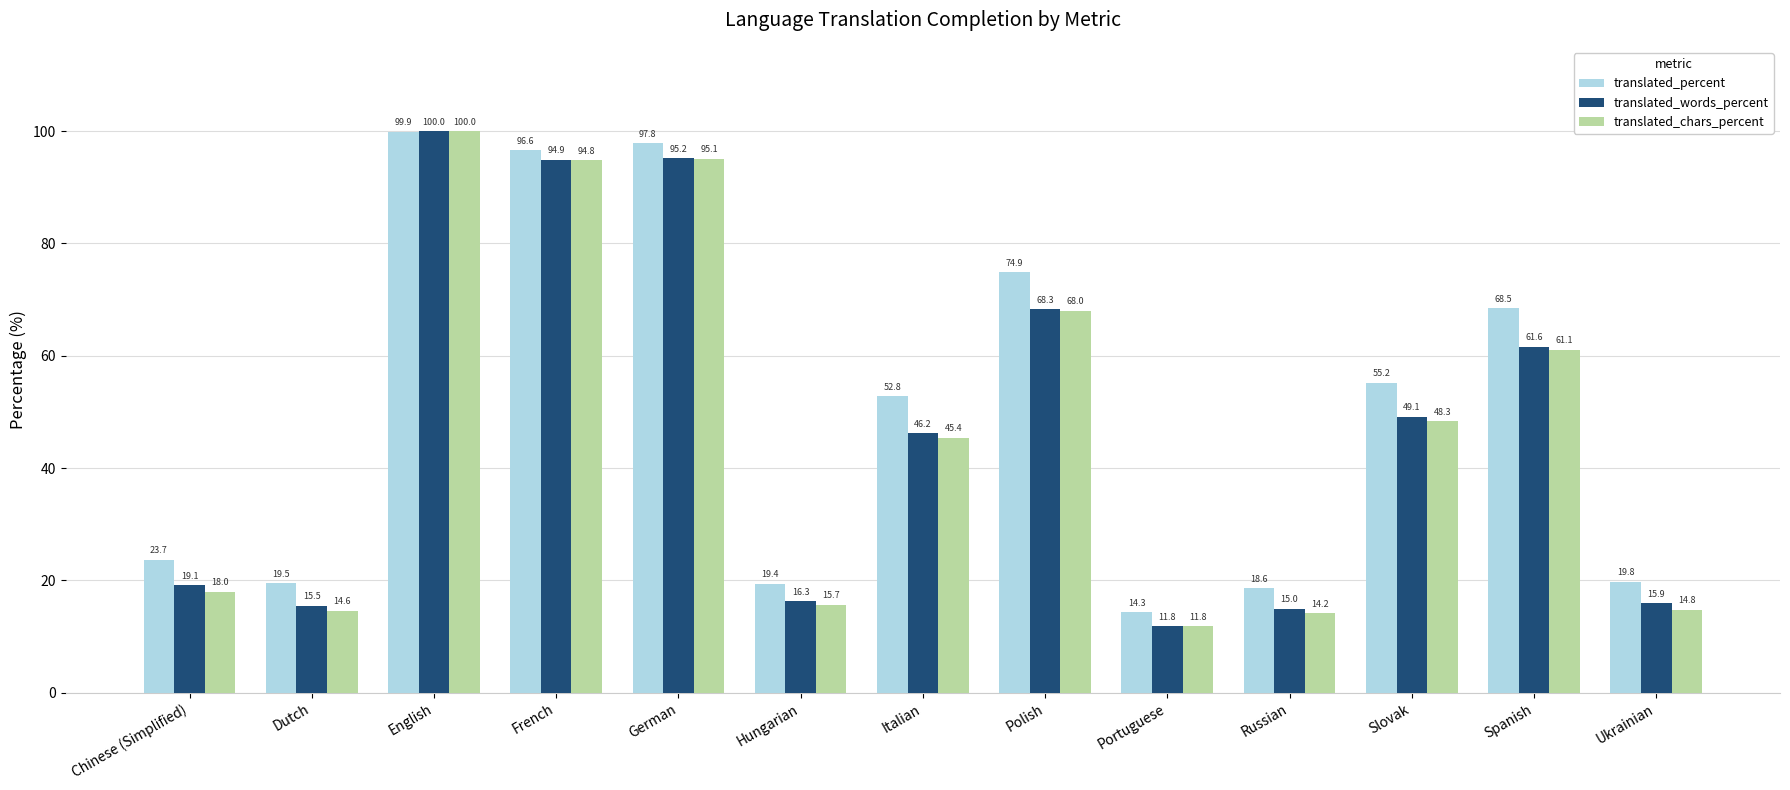

What is the spread (max minus min) of values at Slovak?

6.9